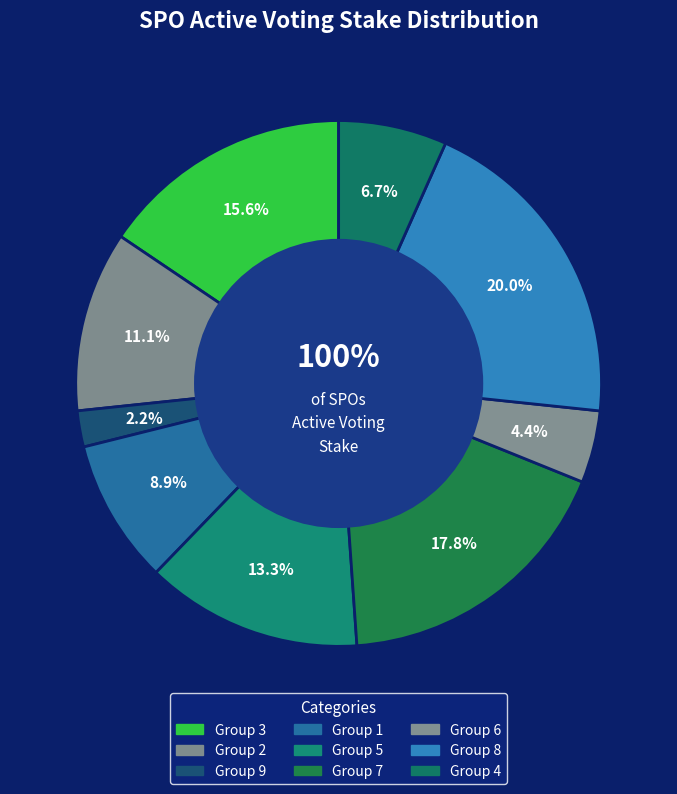

To the nearest percent, what is the difference between the largest and smallest slice percentages?

18%